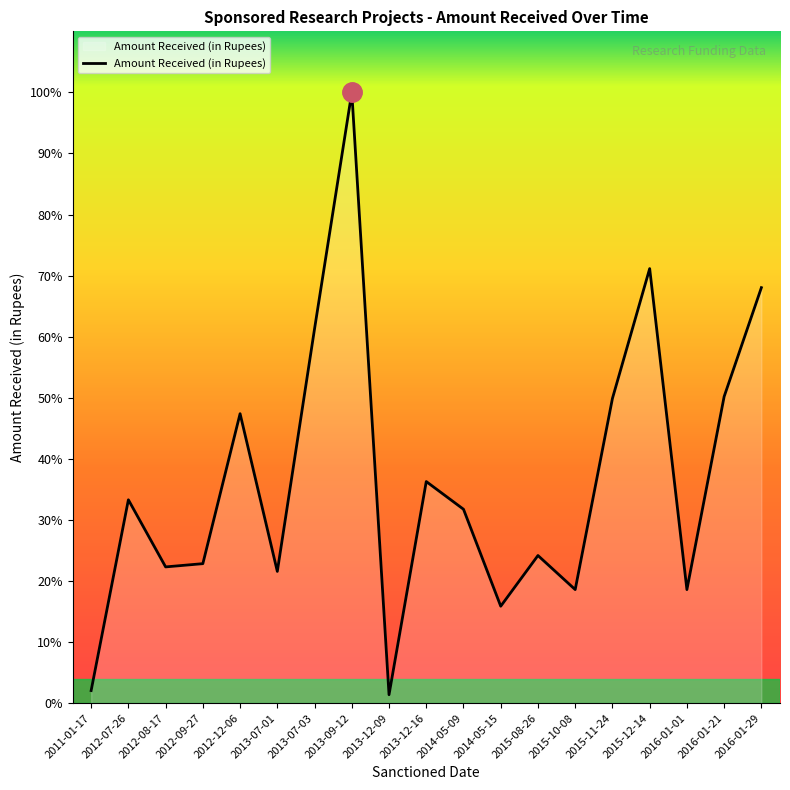

The value at 2016-01-21 is 1106760. True or false?

True